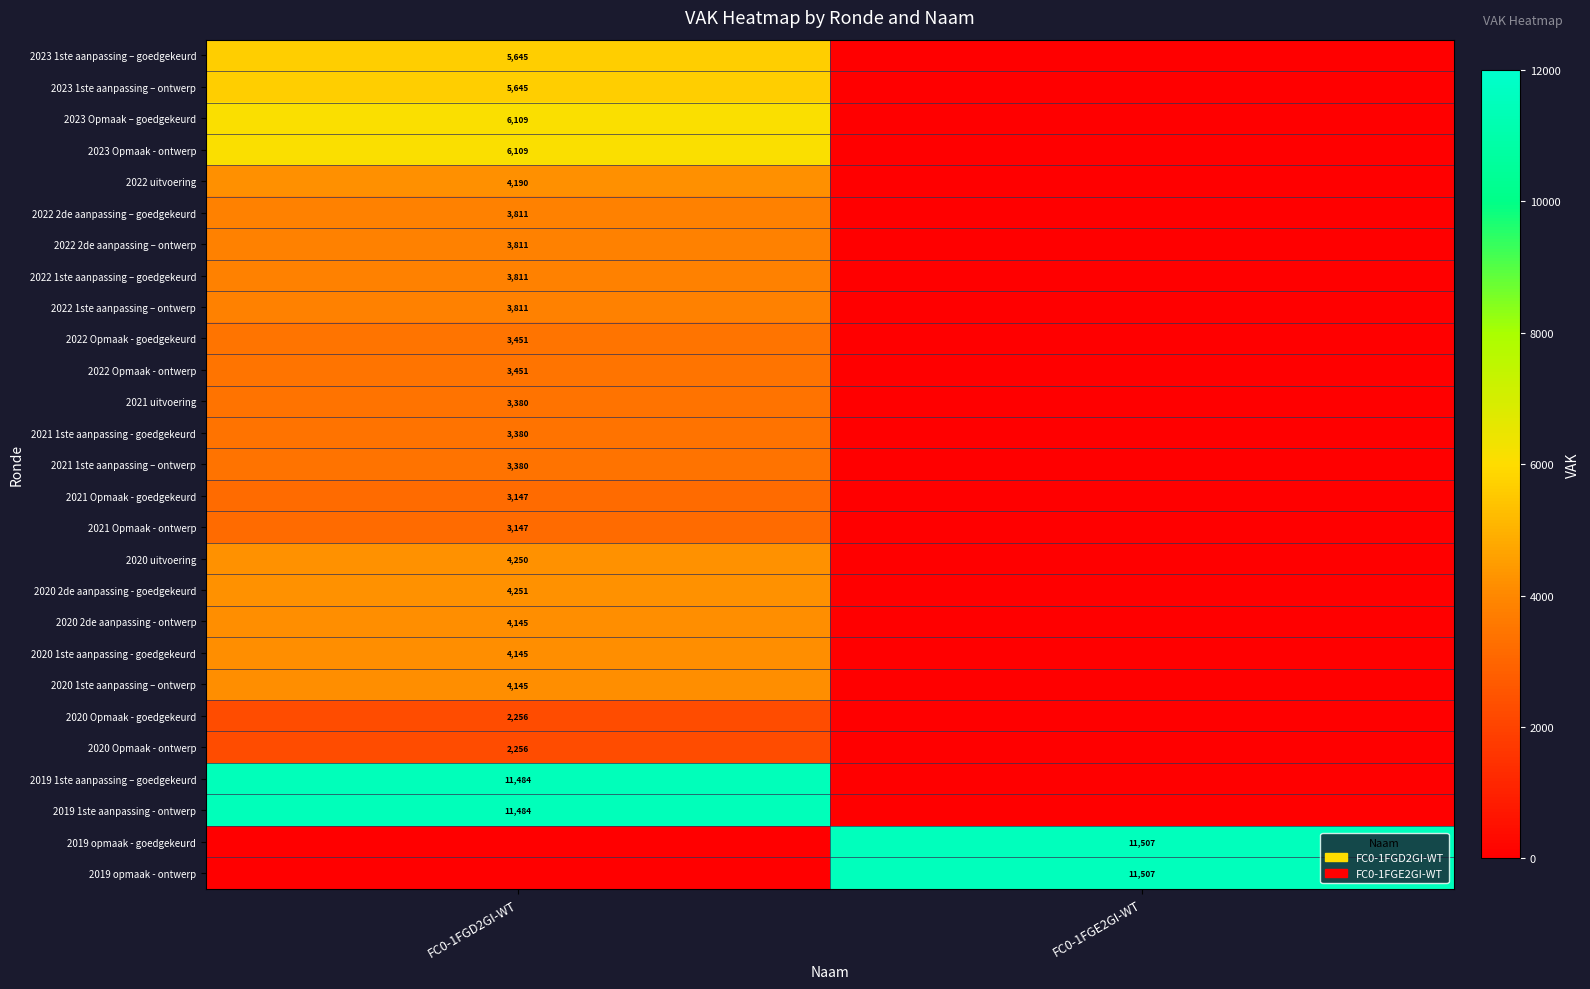

Is it true that 2020 Opmaak - ontwerp equals 2256 at FC0-1FGD2GI-WT?

True